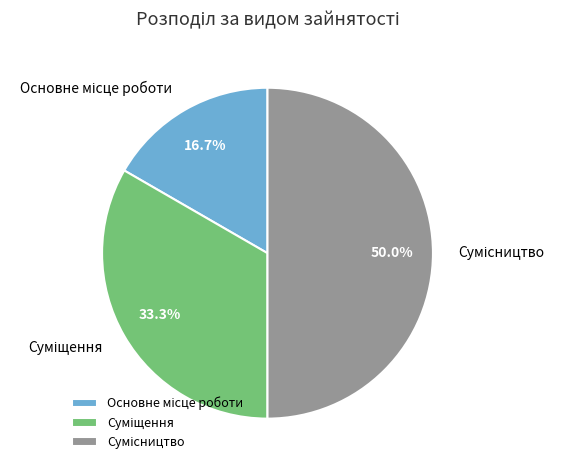

Count the number of slices in the pie.

3